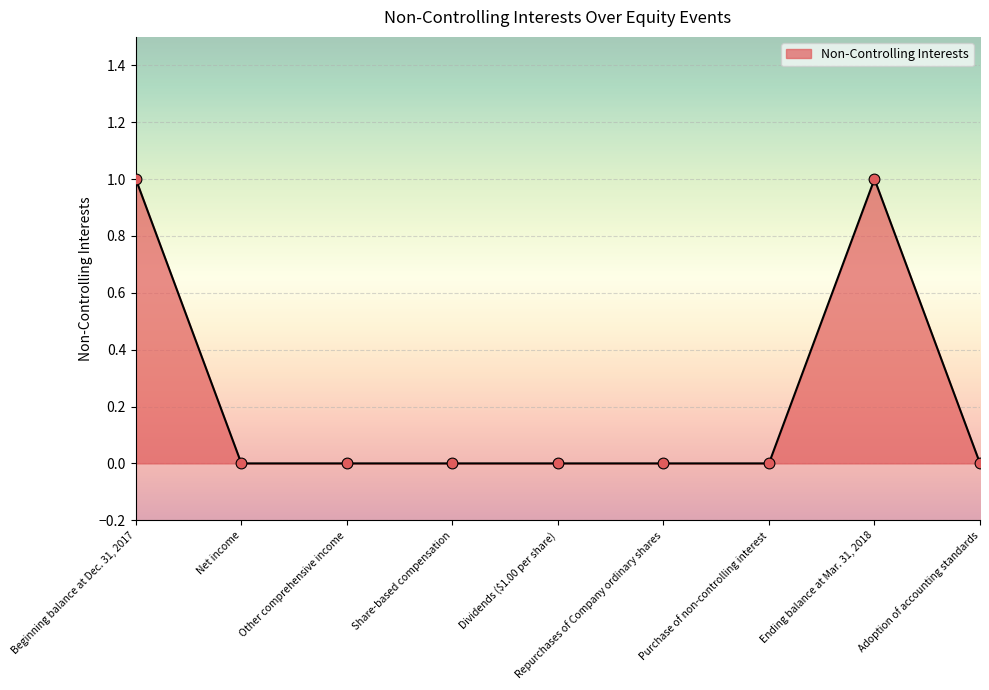

What position from the right is Other comprehensive income?

7